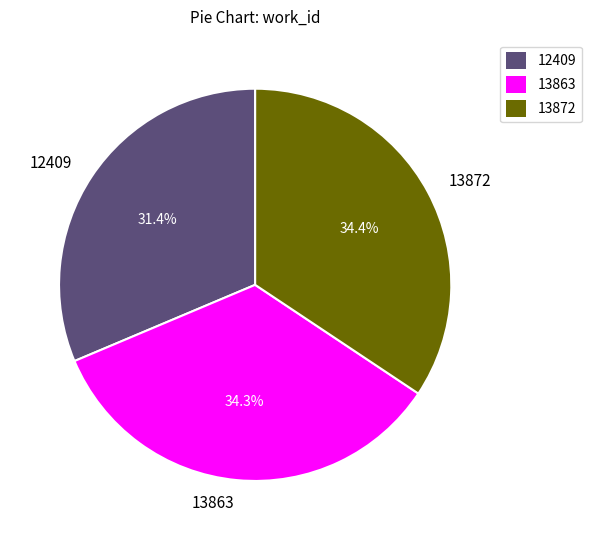

To the nearest percent, what is the average slice percentage?

33%